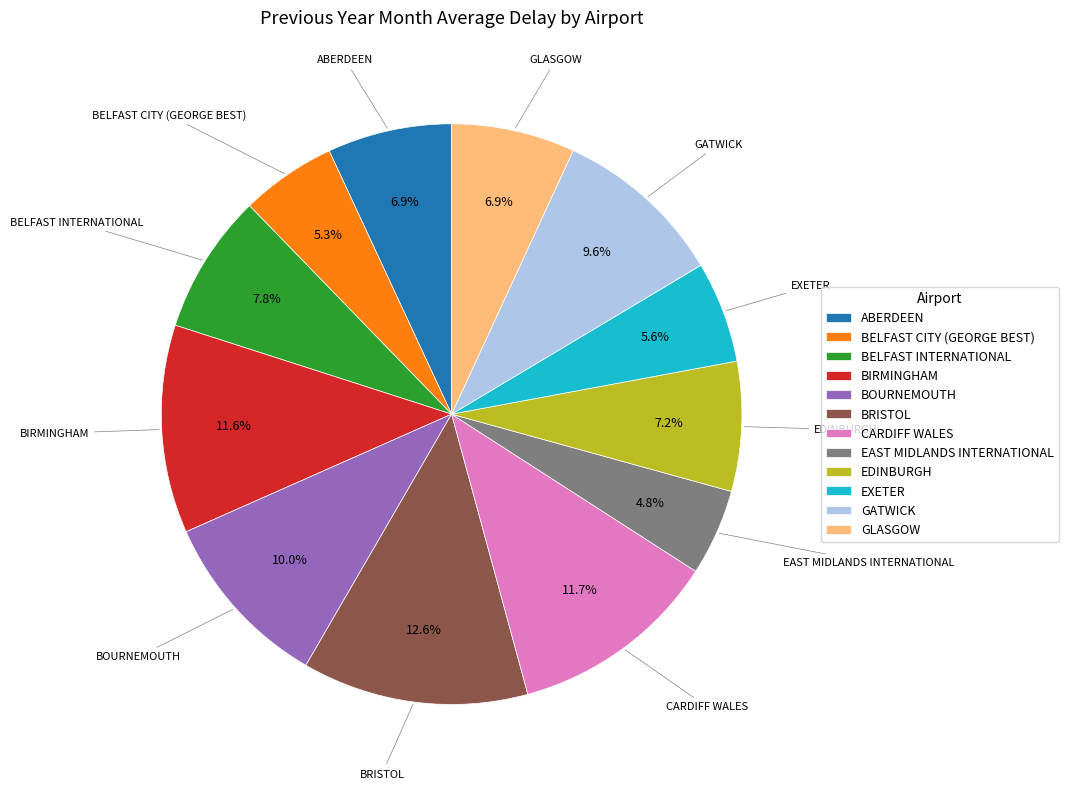

Combined, do BOURNEMOUTH and GATWICK account for over 50%?

No